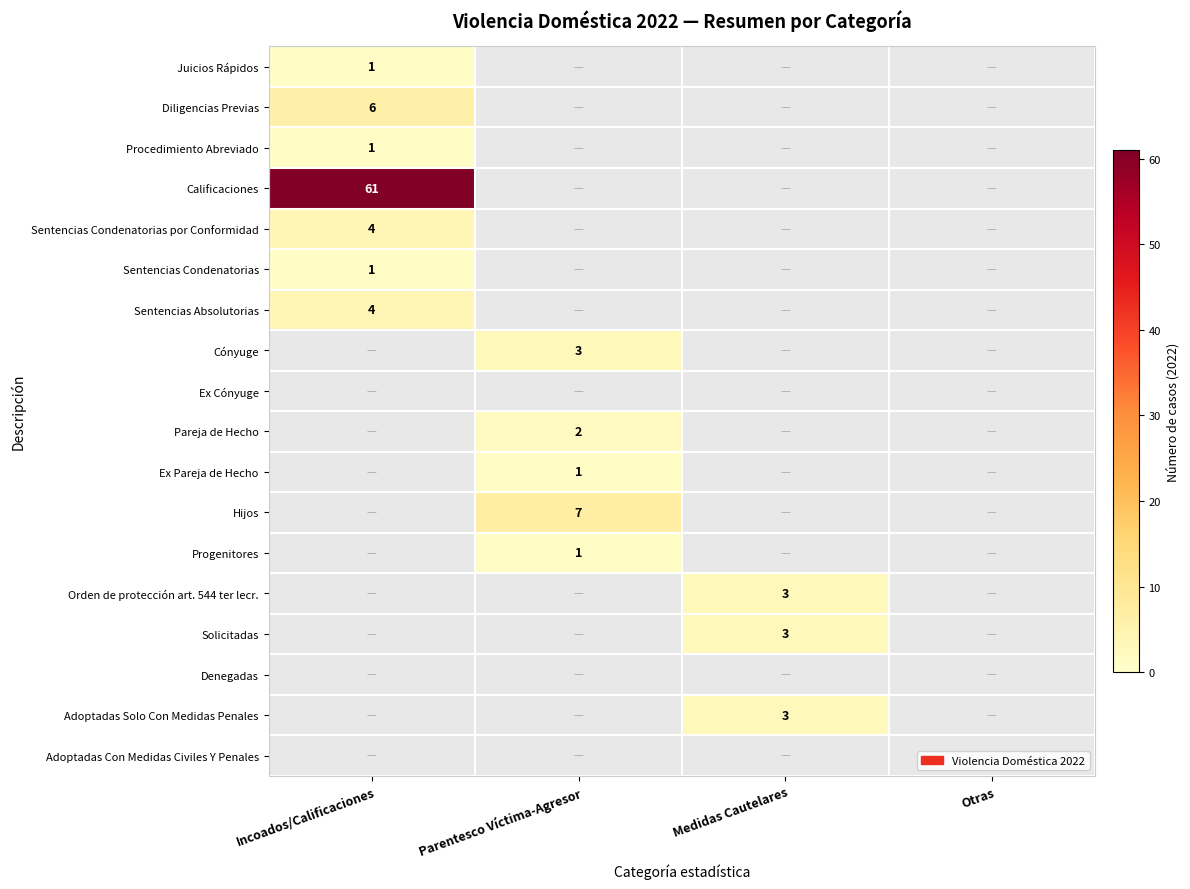

Is it true that Hijos equals 2 at Parentesco Víctima-Agresor?

False